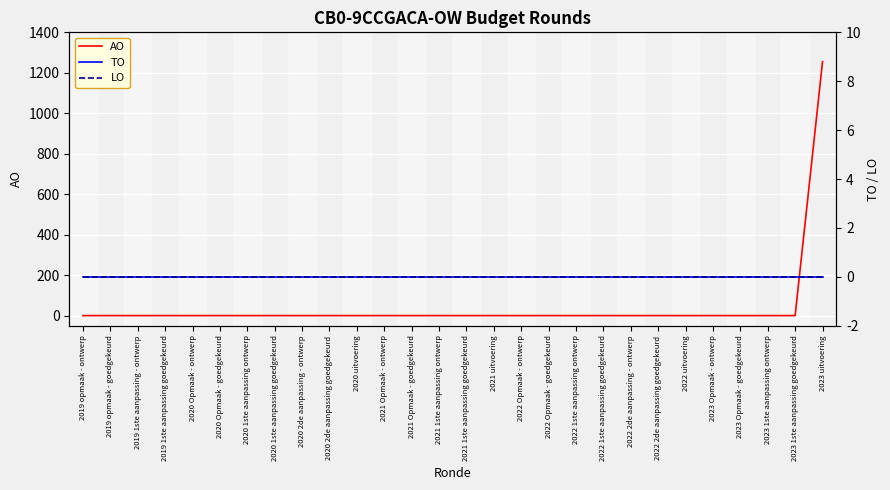

What are all the series names shown in the legend?

AO, TO, LO